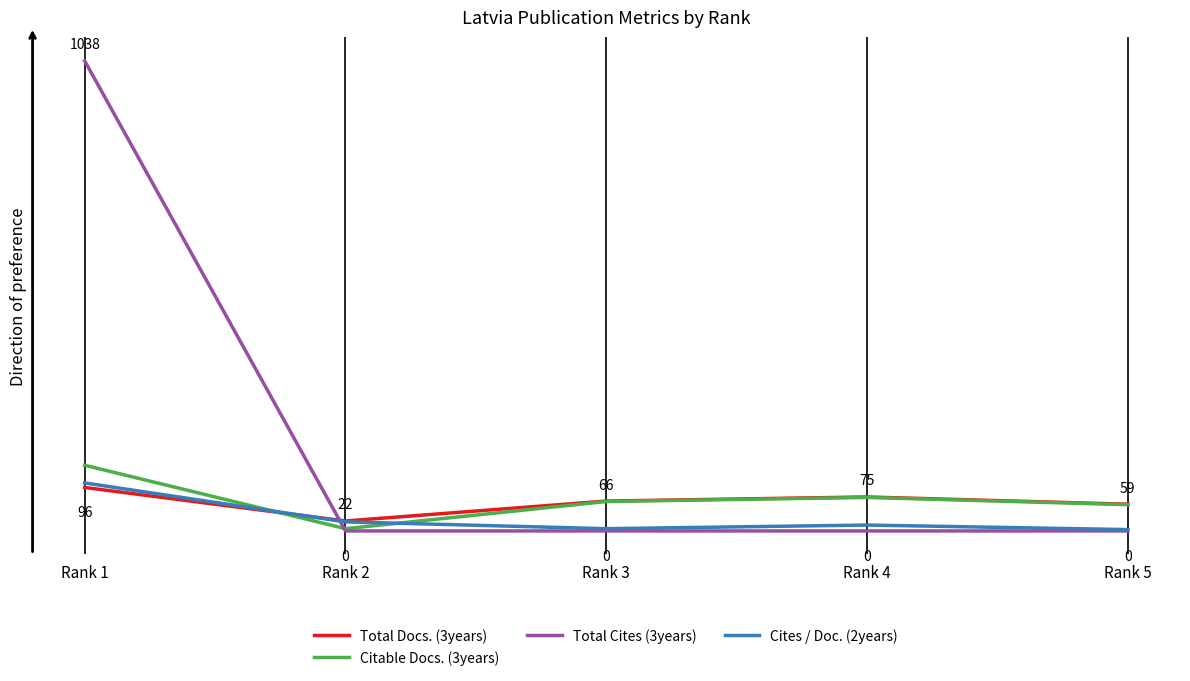

Which series changed the most between Rank 1 and Rank 3?

Total Cites (3years)